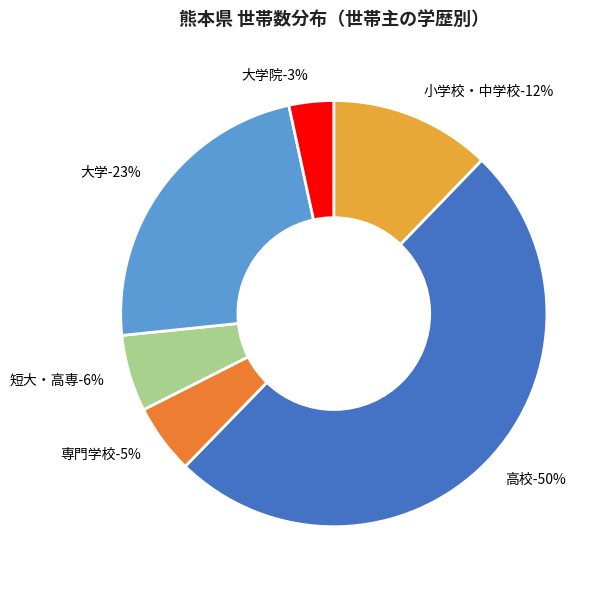

Which slice is the largest?

高校